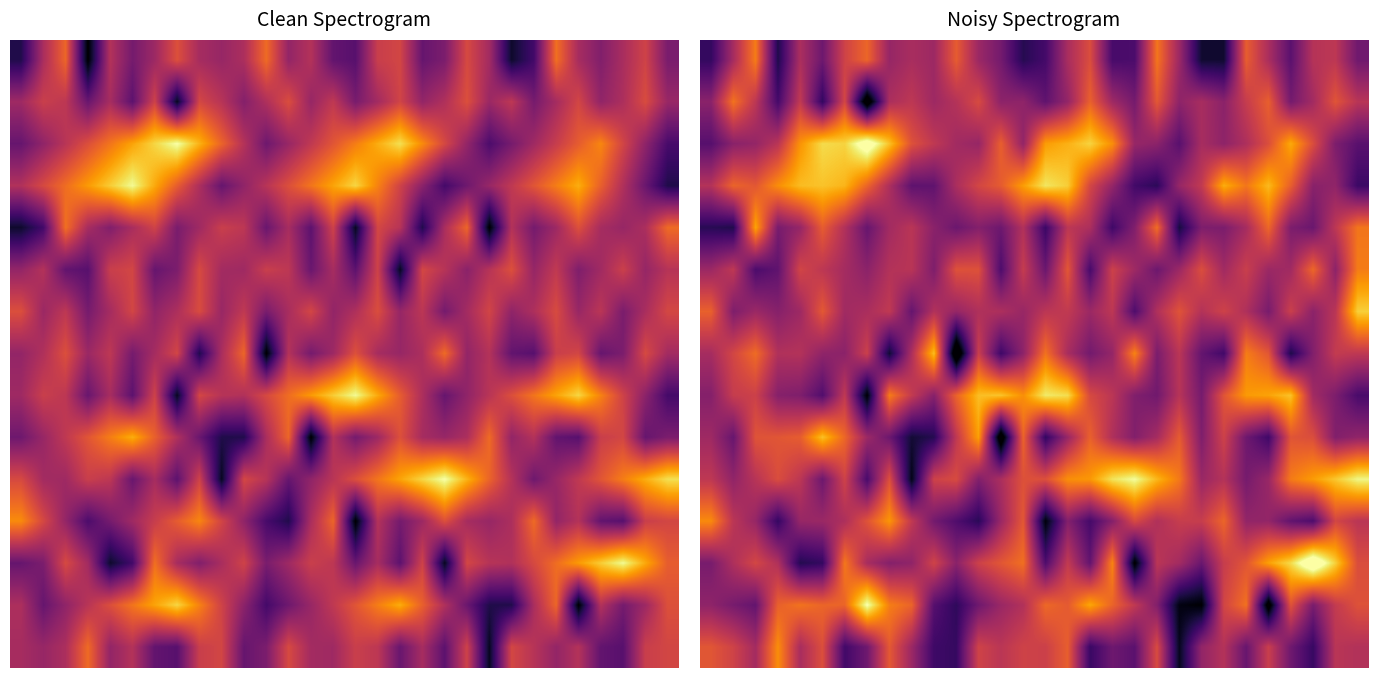

What is the total value across all series at 13?

-1955.7